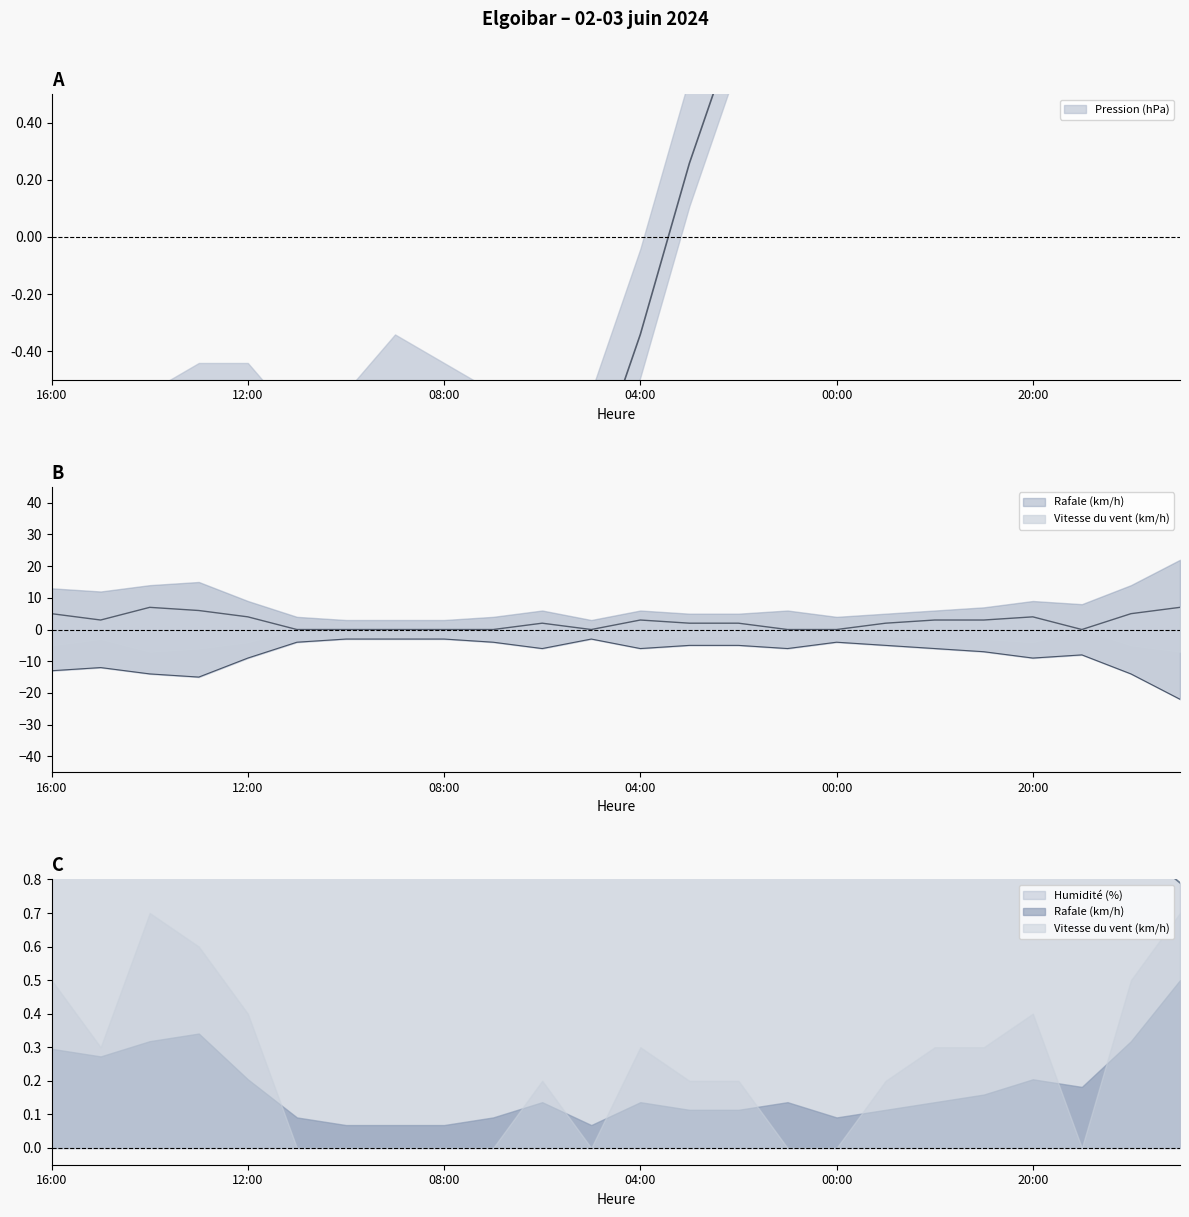

What is the lowest value of the Pression (hPa) series?

-1.5